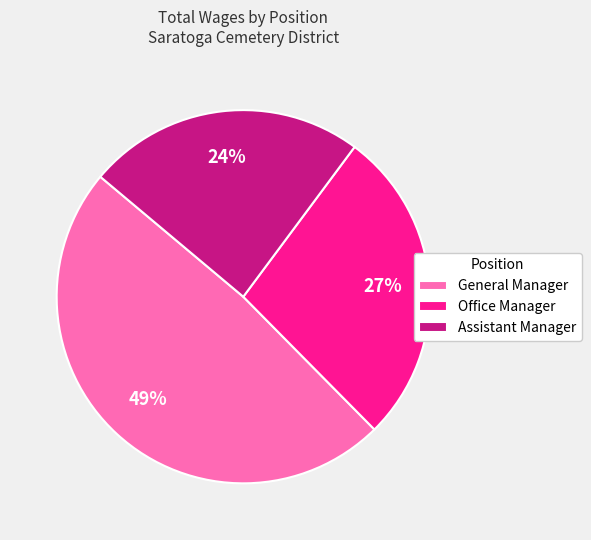

How many slices are in this pie chart?

3